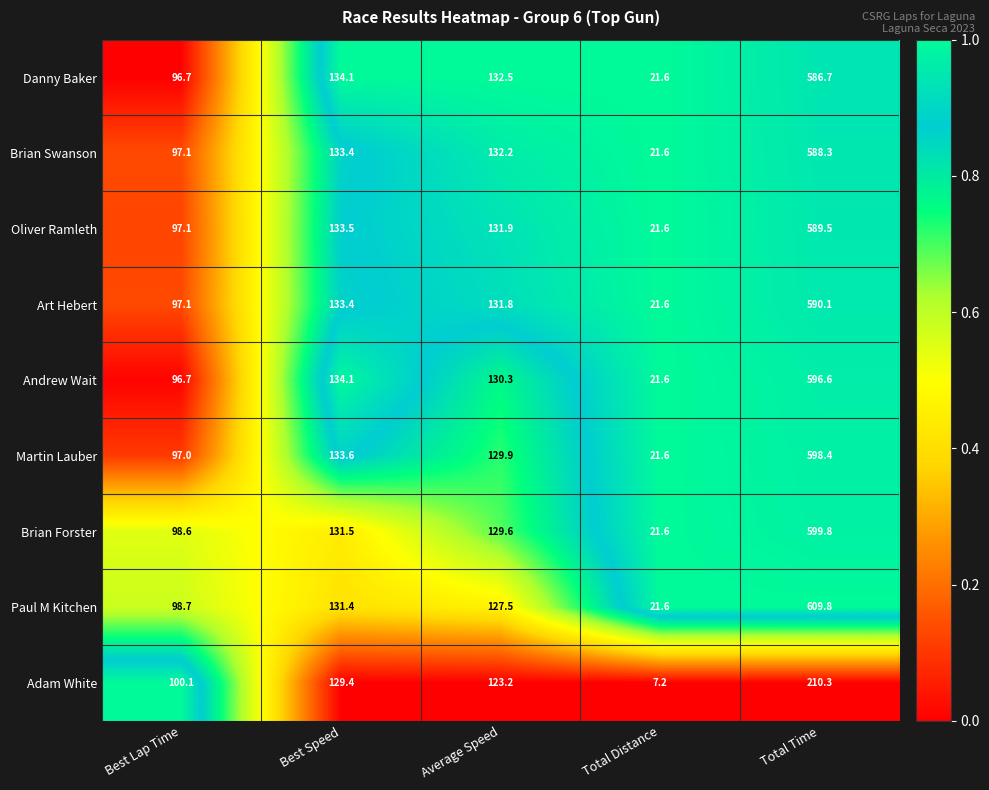

The Martin Lauber series shows 198.2 at Best Speed. True or false?

False